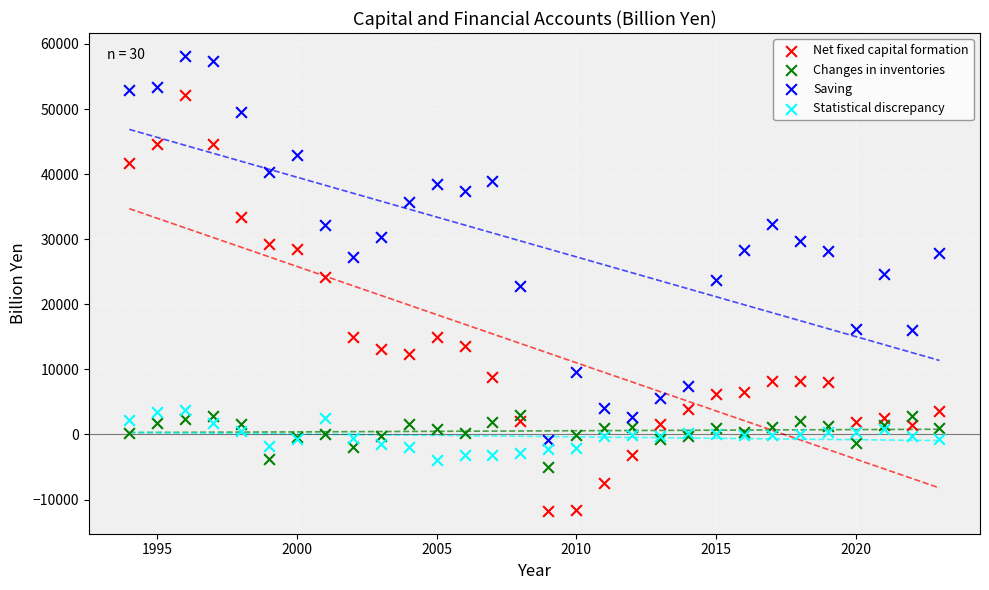

Which series contains the lowest Y value?

Net fixed capital formation